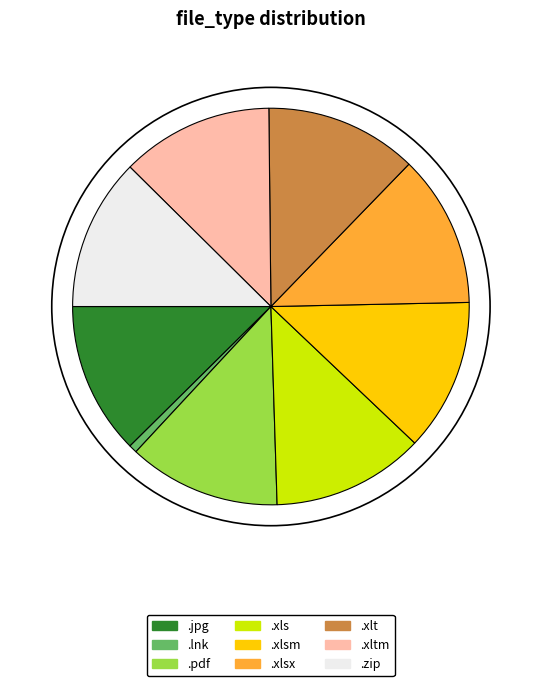

Approximately how many times larger is the value at .xlt compared to .xltm?

1.0